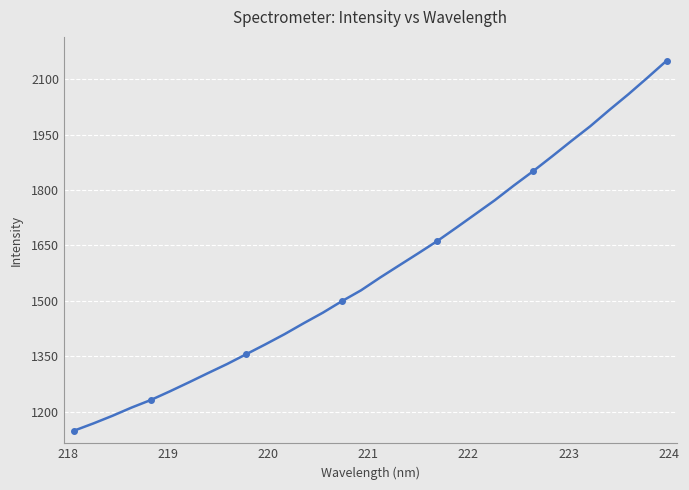

The chart shows a value of 928.5 at 15. True or false?

False